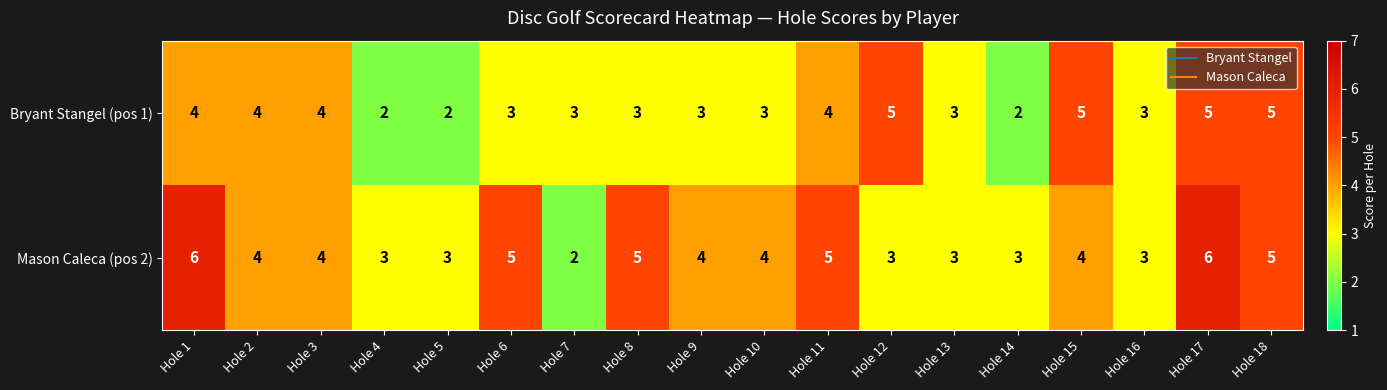

Count the number of data series in this chart.

2